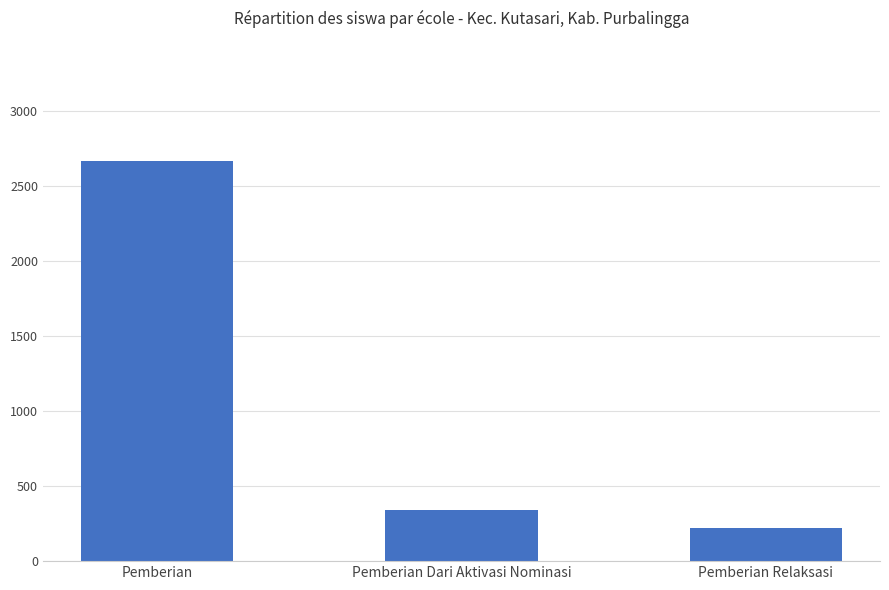

Reading left to right, extract all data points from this chart.

Pemberian=2667	Pemberian Dari Aktivasi Nominasi=344	Pemberian Relaksasi=219